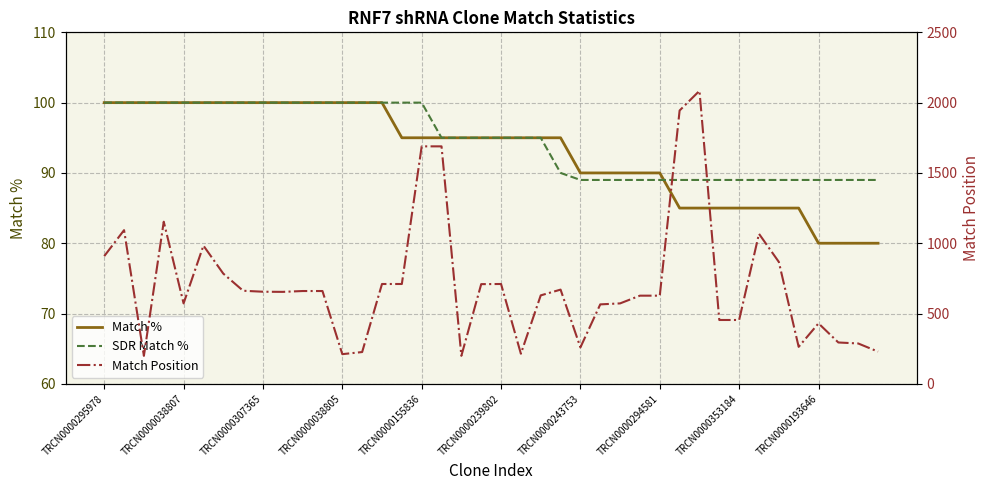

Where does the Match Position series first go above 655?

TRCN0000295978